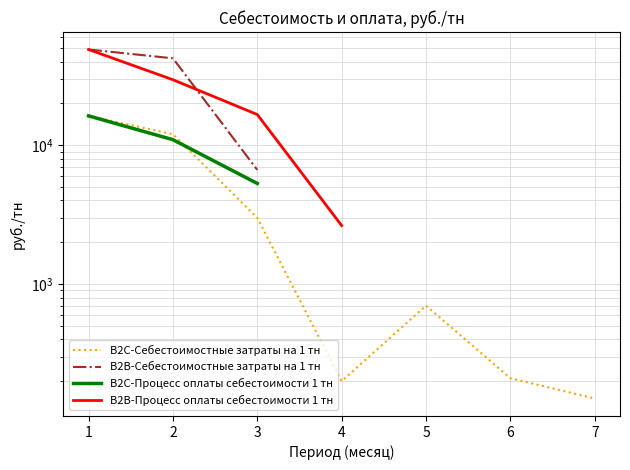

Rank the series by their maximum value, from lowest to highest.

B2C-Себестоимостные затраты на 1 тн, B2C-Процесс оплаты себестоимости 1 тн, B2B-Себестоимостные затраты на 1 тн, B2B-Процесс оплаты себестоимости 1 тн